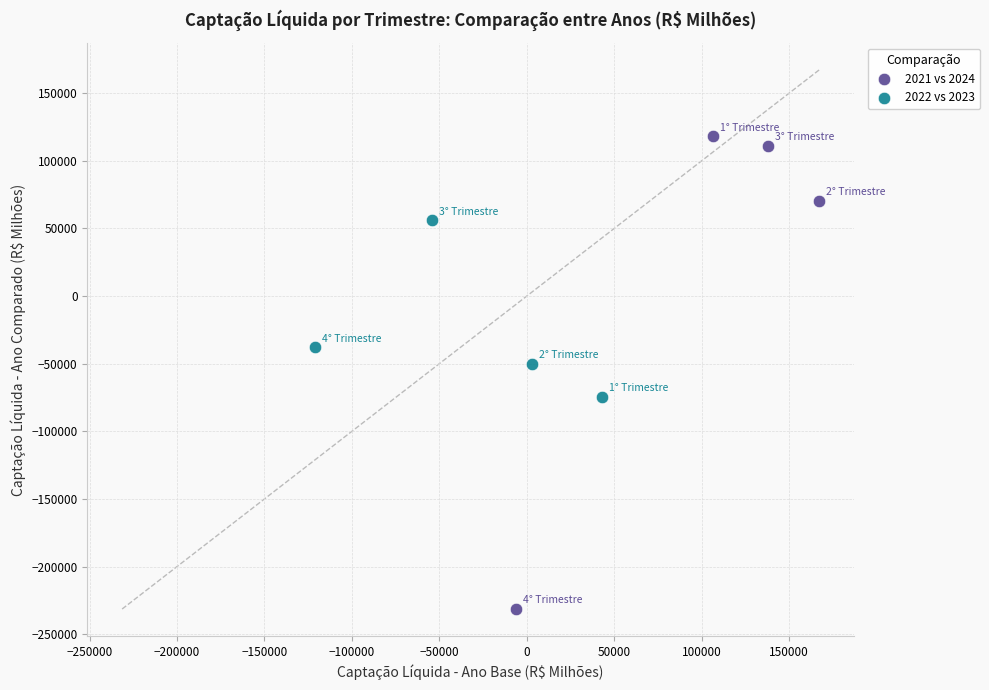

Which series reaches the maximum Y coordinate?

2021 vs 2024